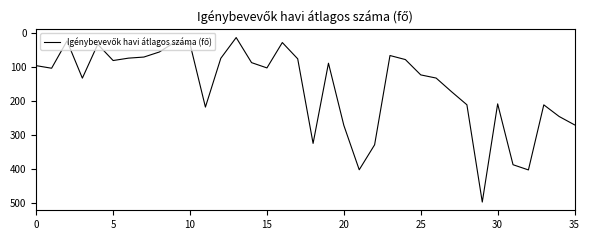

What is the difference between the maximum and minimum values?

483.1